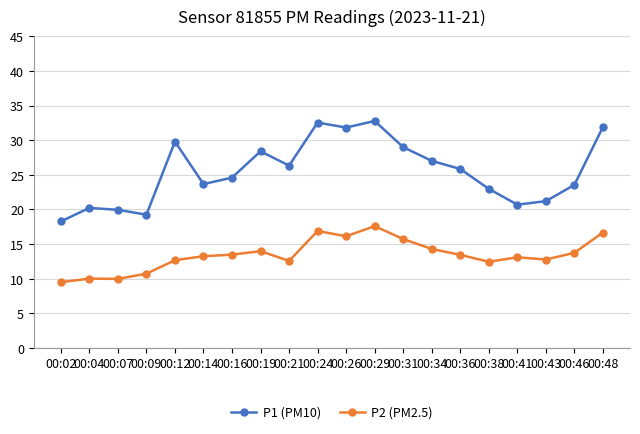

True or false: P2 (PM2.5) and P1 (PM10) intersect in this chart.

False